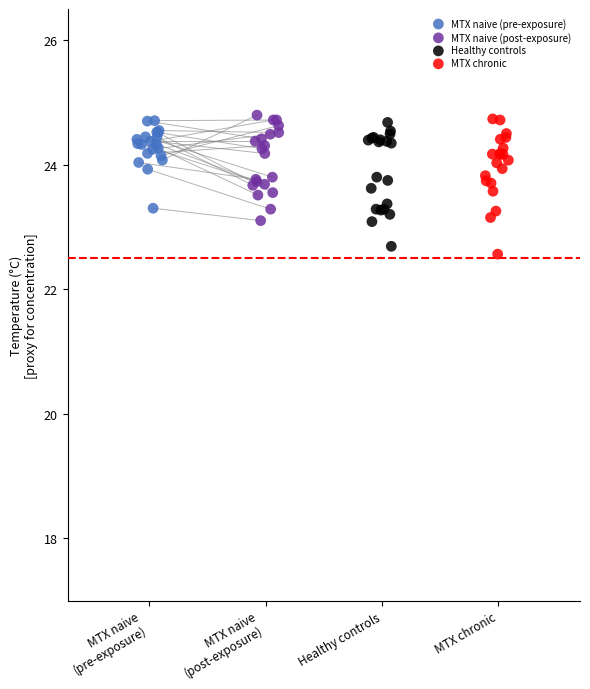

What are all the series names shown in the legend?

MTX naive (pre-exposure), MTX naive (post-exposure), Healthy controls, MTX chronic